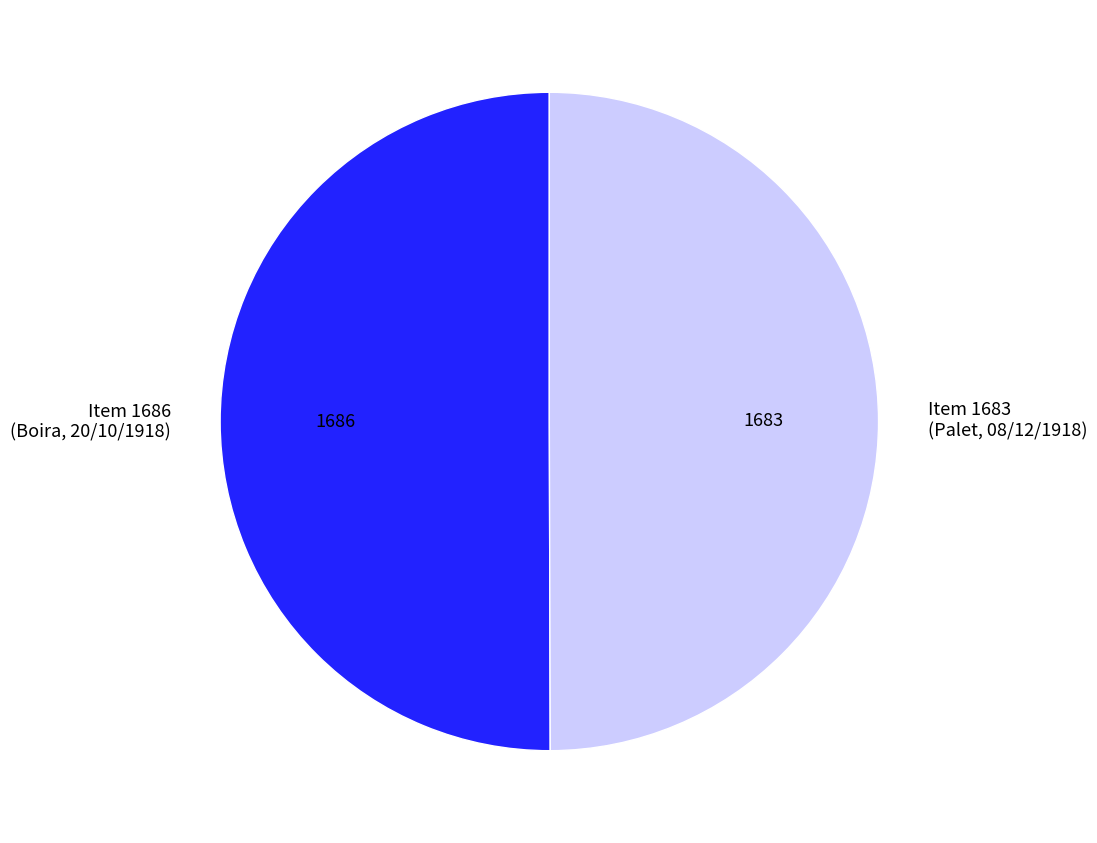

Combined, do Item 1686 (Boira, 20/10/1918) and Item 1683 (Palet, 08/12/1918) account for over 50%?

Yes